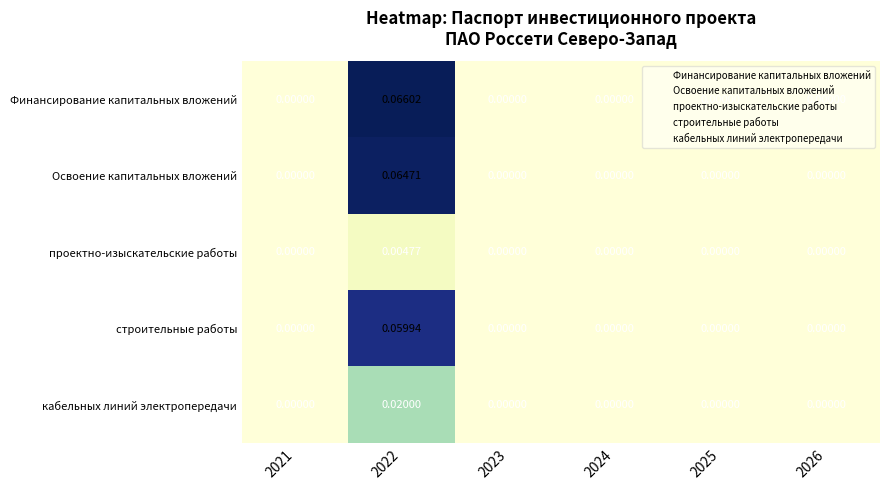

Which series has the largest range (max minus min)?

Финансирование капитальных вложений